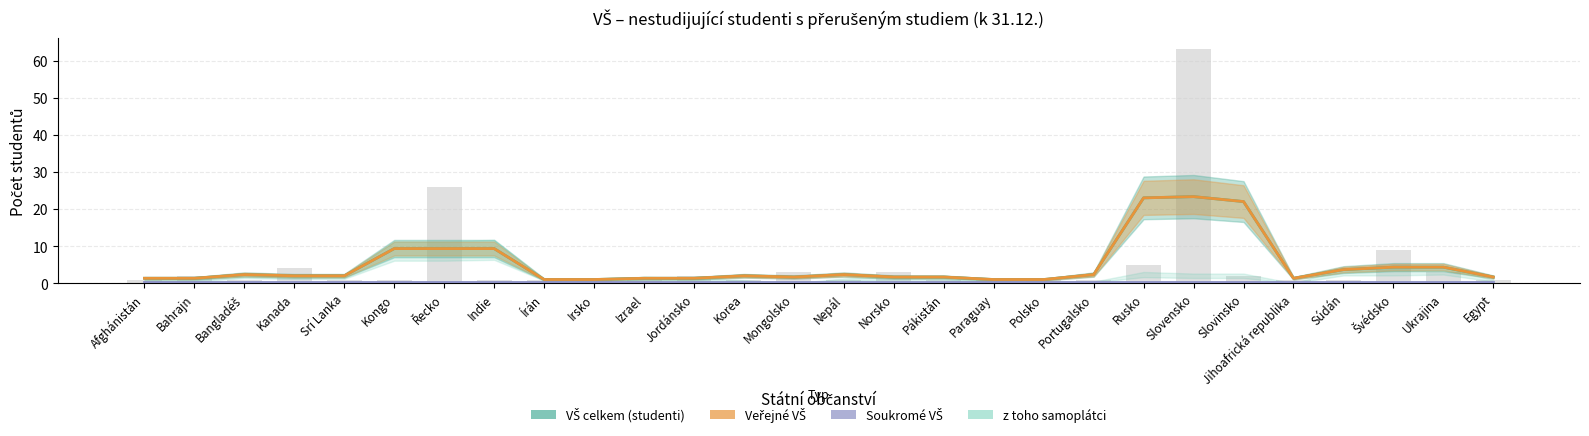

Are the bars horizontal?

No